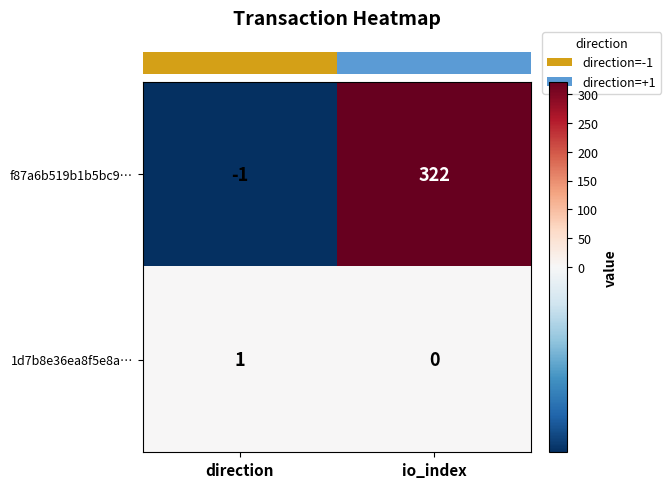

True or false: f87a6b519b1b5bc9… has a value of 441 at io_index.

False